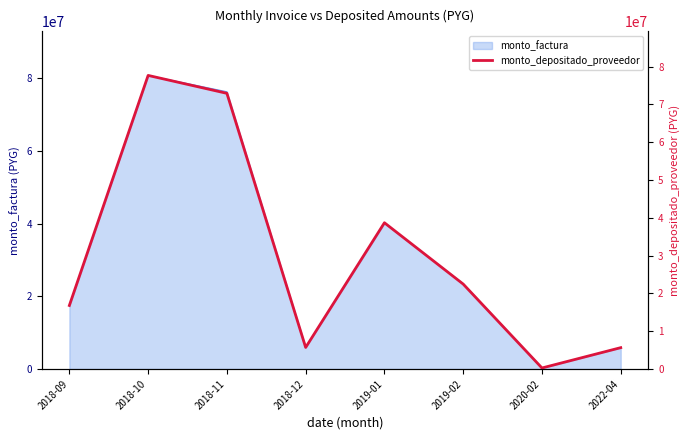

What position from the left is 2018-10?

2